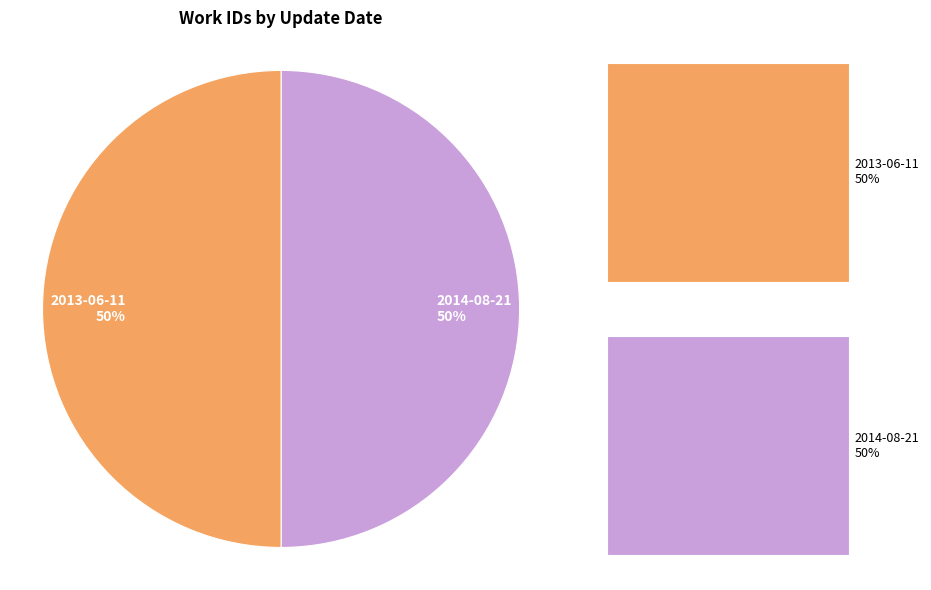

To the nearest percent, what is the combined percentage of 2013-06-11 and 2014-08-21?

100%